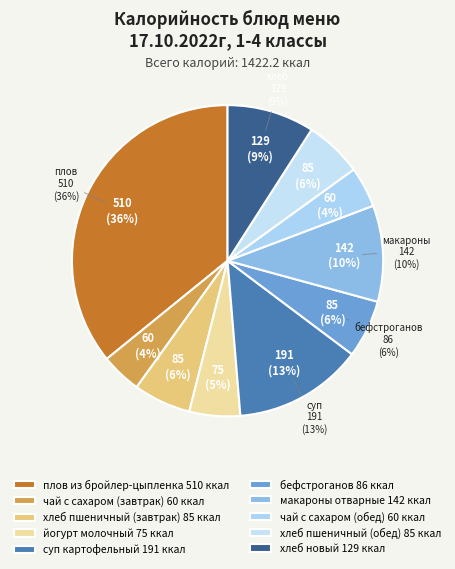

What is the change in value from хлеб пшеничный (обед) to хлеб новый?

+44.2